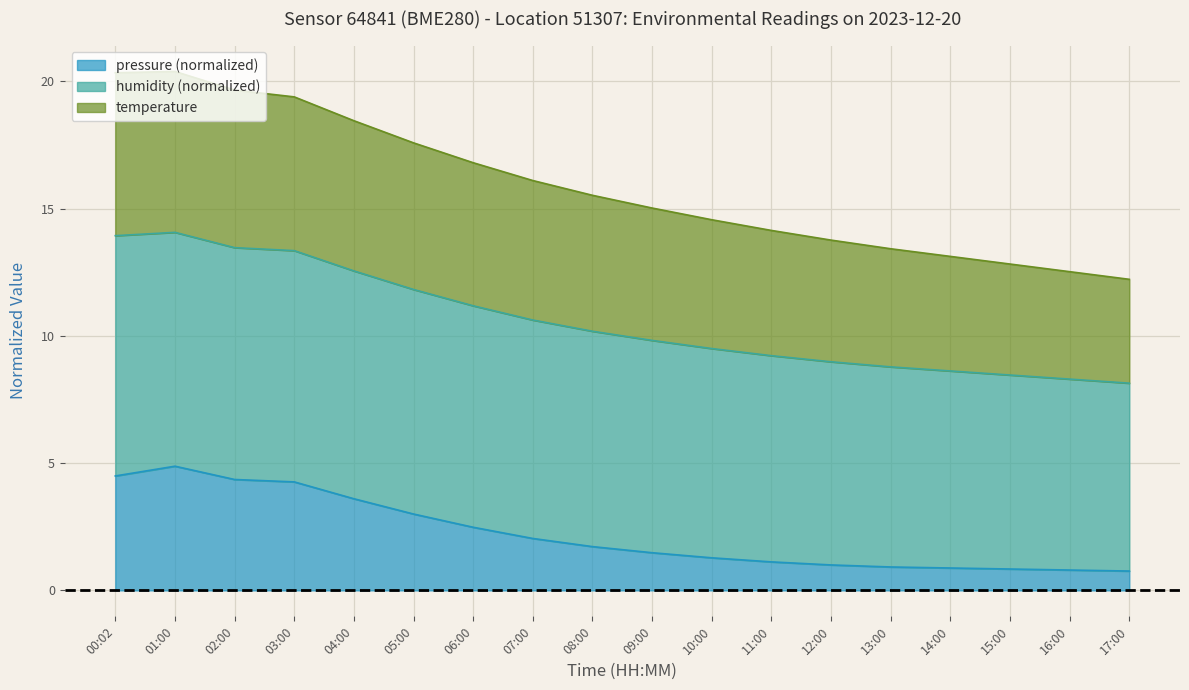

What is the total value across all series at 13:00?

13.4